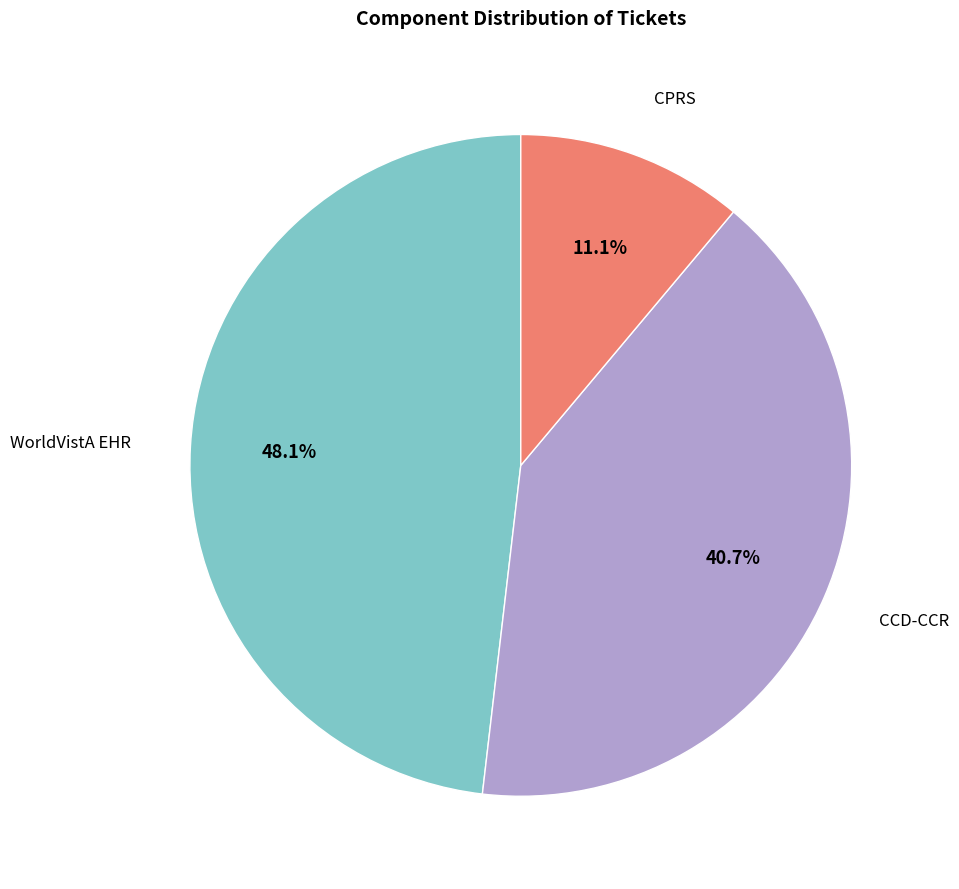

Is there a majority slice in this chart?

No